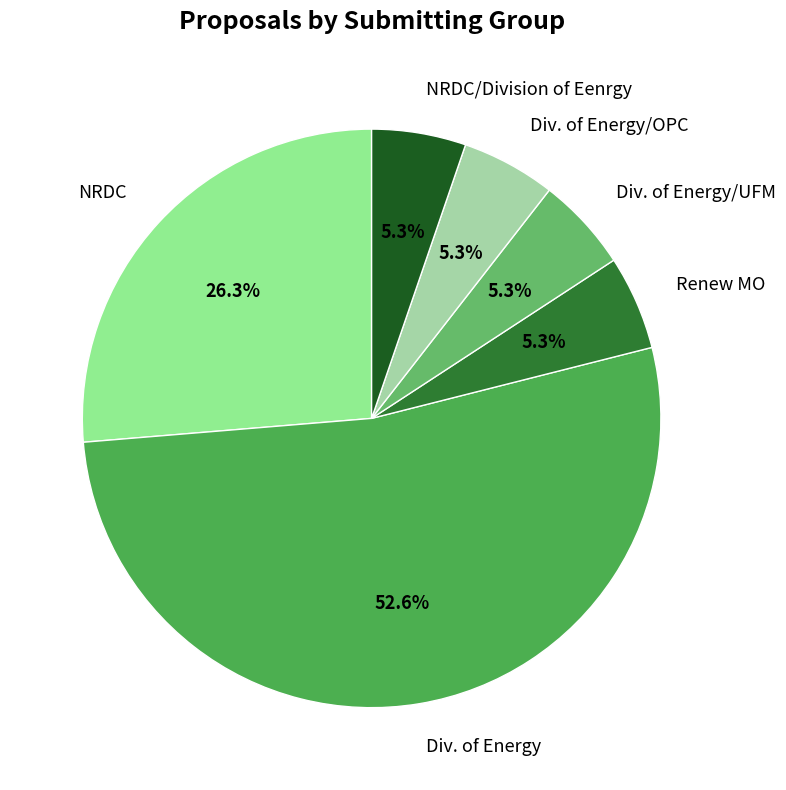

To the nearest percent, what percentage of the pie is Div. of Energy/UFM?

5%